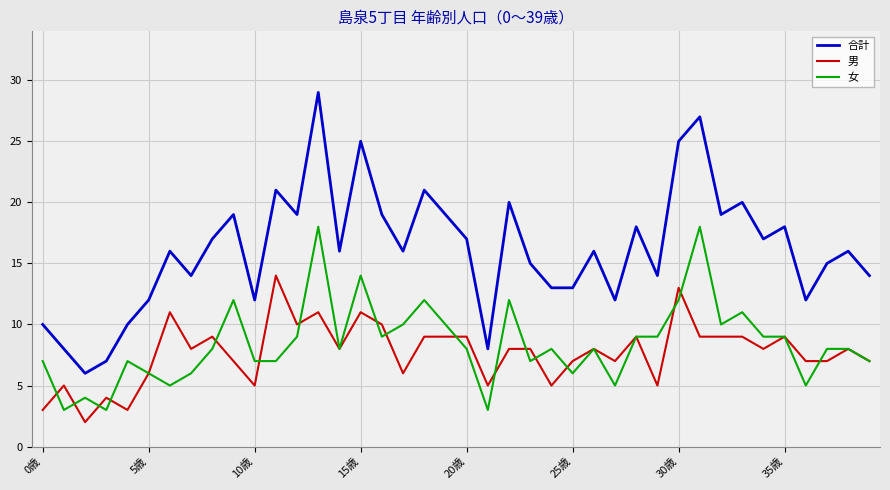

Which series has the largest range (max minus min)?

合計